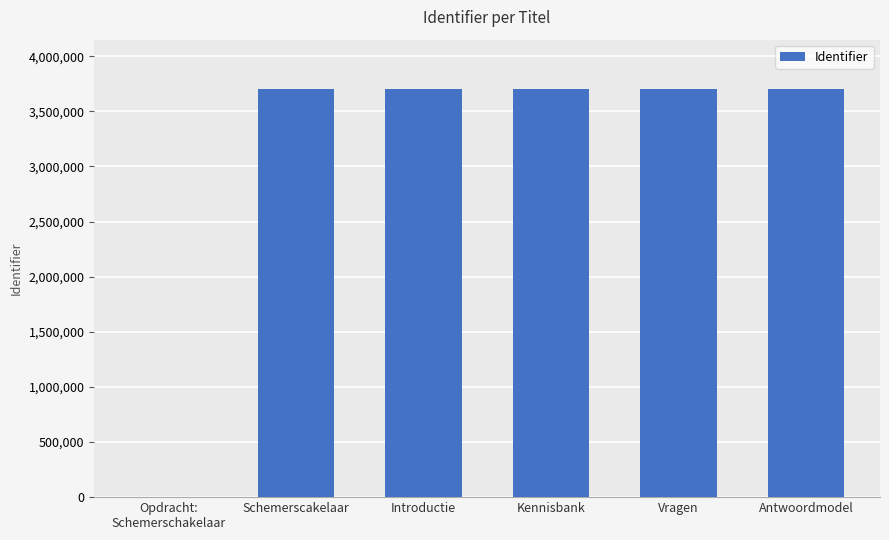

What is the ratio of the value at Antwoordmodel to the value at Vragen?

1.0